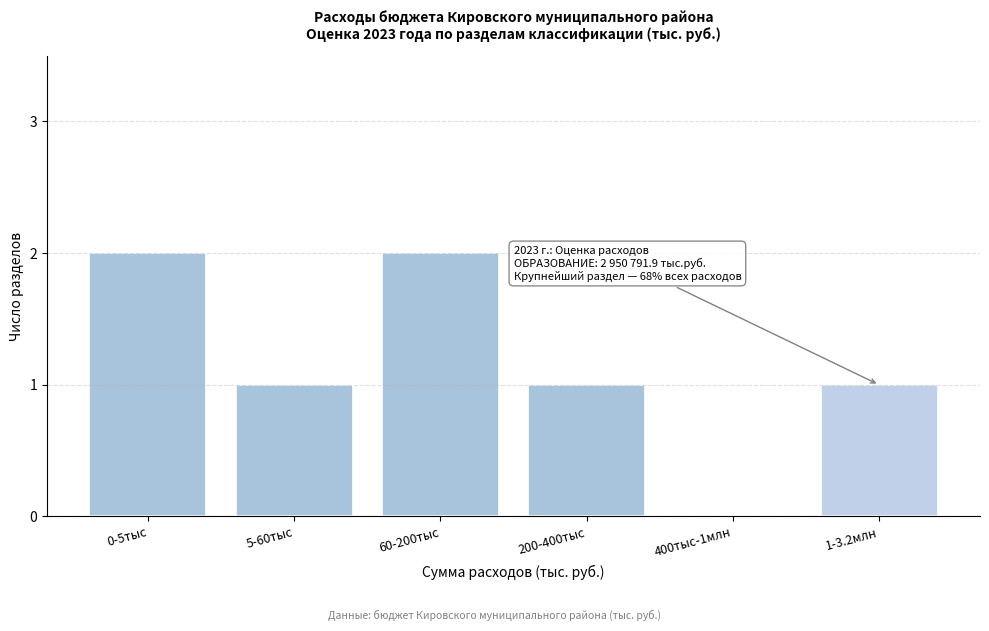

Reading left to right, what are all the values shown in this chart?

0-5тыс=2	5-60тыс=1	60-200тыс=2	200-400тыс=1	400тыс-1млн=0	1-3.2млн=1